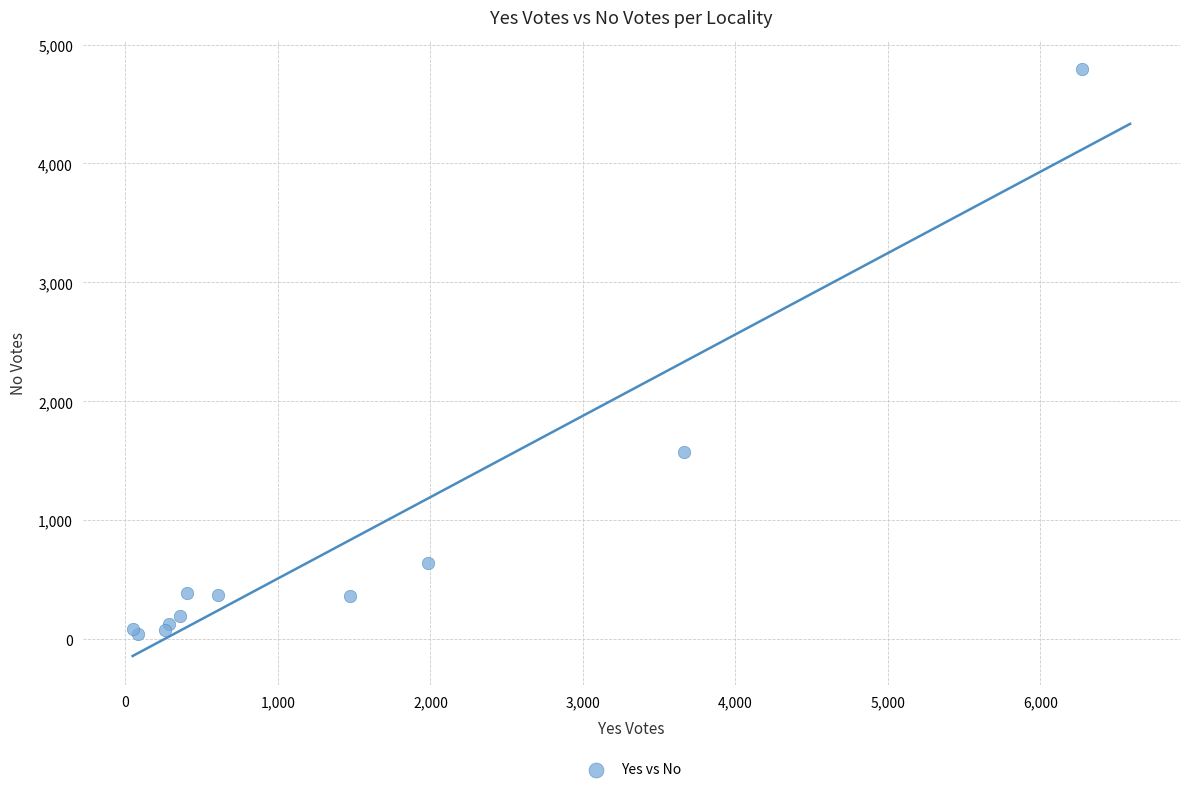

What Y value in the scatter plot is closest to 2421?

1576